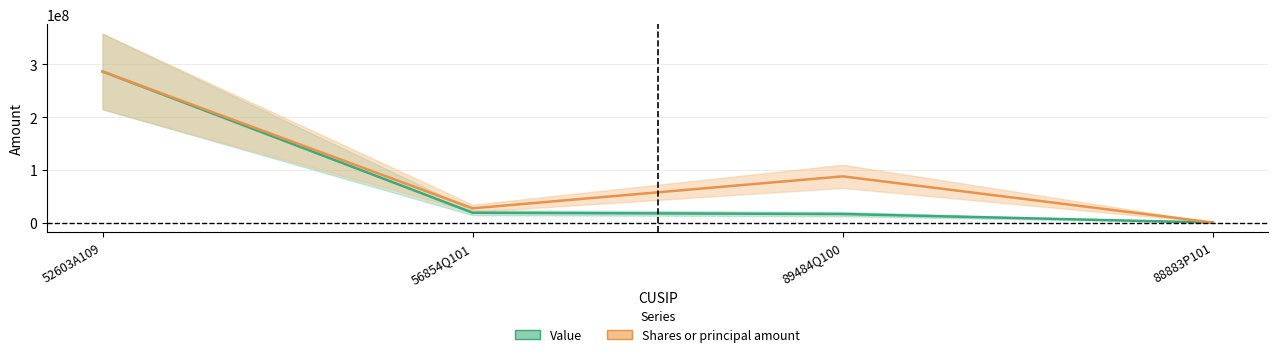

Count the number of data series in this chart.

2